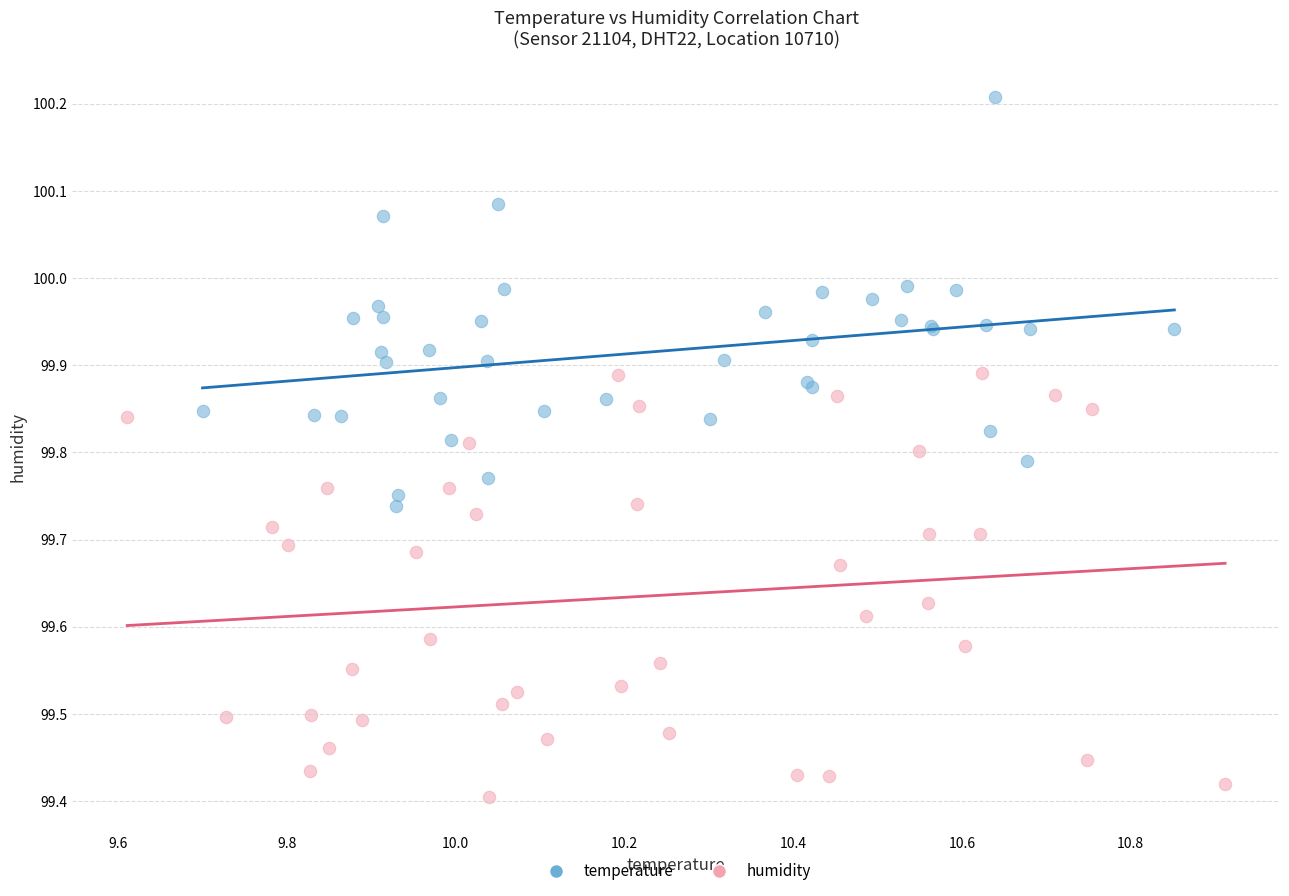

What are all the series names shown in the legend?

temperature, humidity